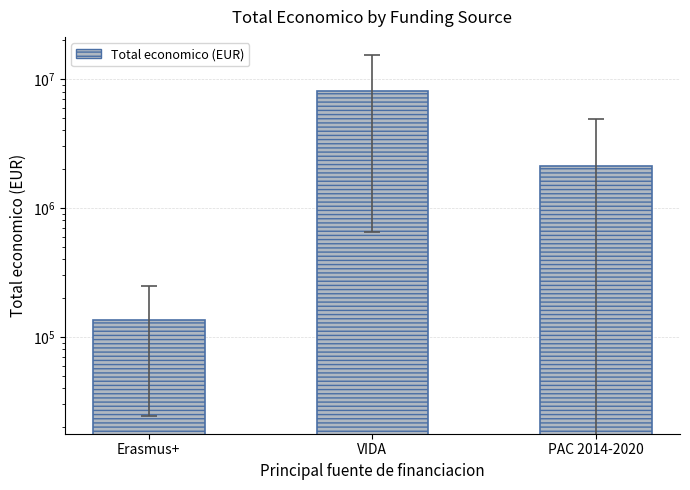

What is the difference between the values at Erasmus+ and PAC 2014-2020?

1994398.4